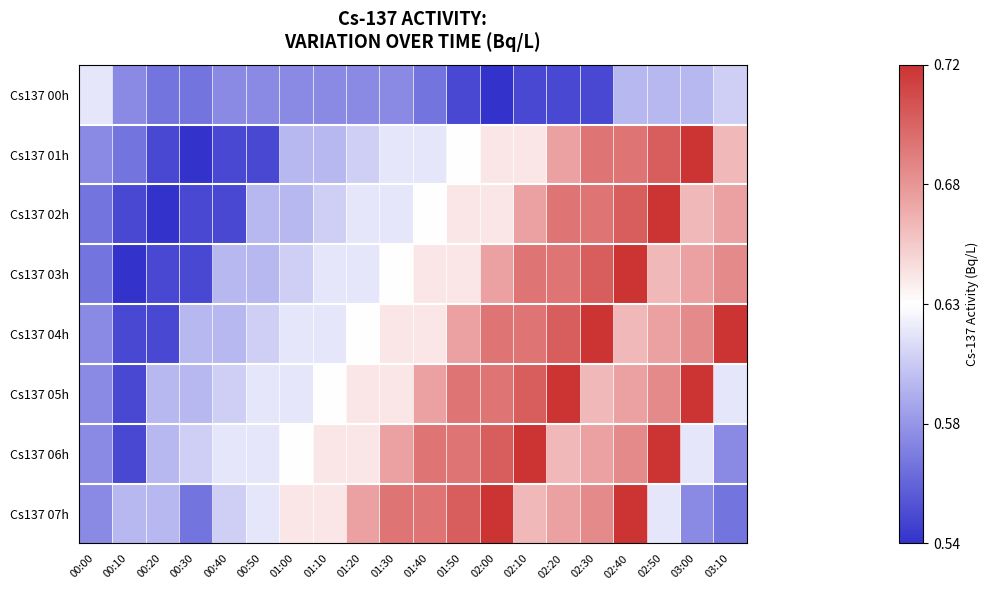

At 01:30, list the series in order from smallest to largest.

Cs137 00h, Cs137 01h, Cs137 02h, Cs137 03h, Cs137 04h, Cs137 05h, Cs137 06h, Cs137 07h